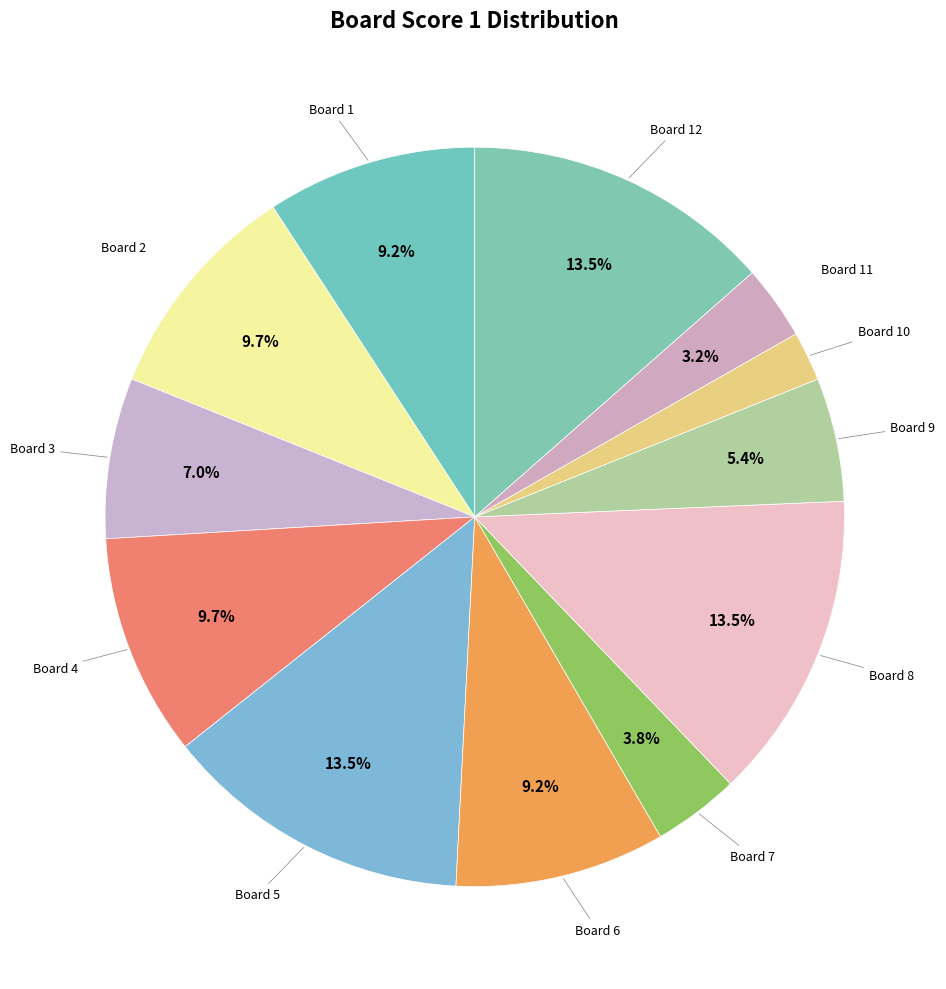

How many slices are in this pie chart?

12